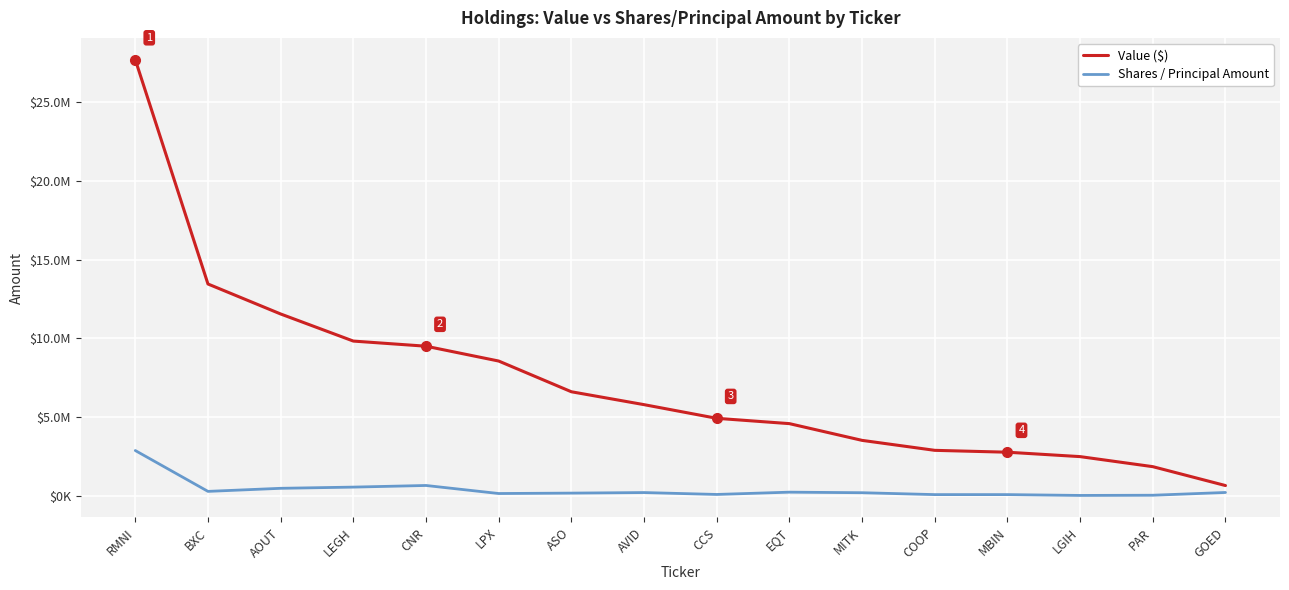

True or false: Shares / Principal Amount has more than 0 interior local peaks.

True